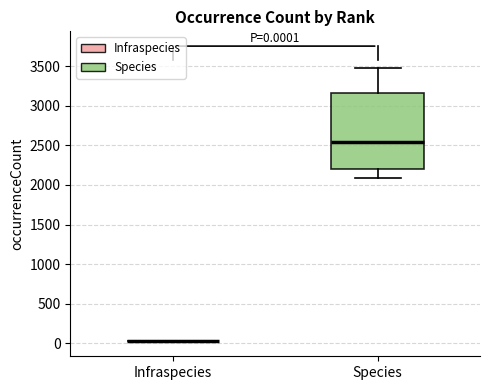

Comparing the boxes themselves (not the whiskers), which one is the tallest?

Species